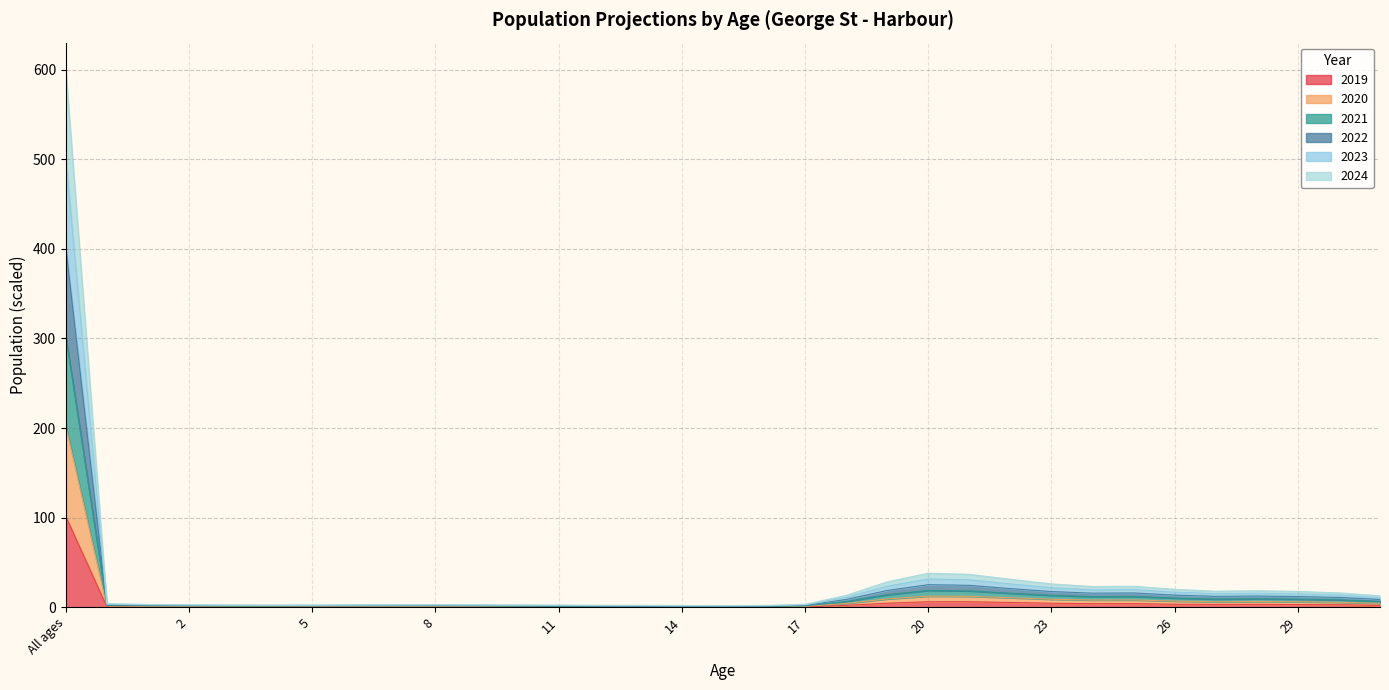

What is the total value across all series at All ages?

600.1